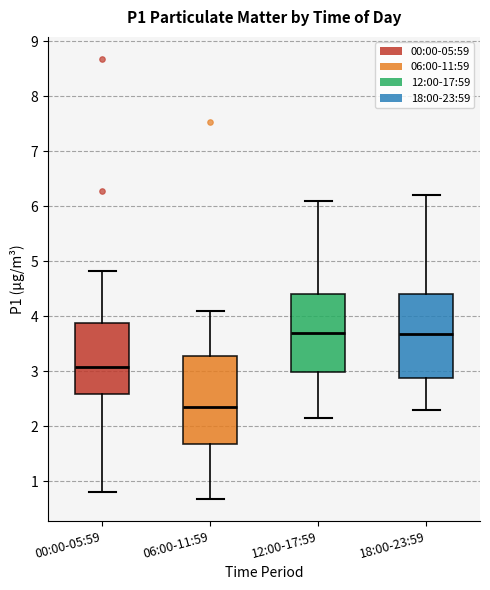

Reading left to right, read every box against the y-axis: the position of its median line, the range the box covers, and the ends of its whiskers. The values are not printed on the chart, so give them approximately, as read against the axis.

00:00-05:59: median 3.1, box 2.6 to 3.9, whiskers 0.8 to 4.8
06:00-11:59: median 2.4, box 1.7 to 3.3, whiskers 0.7 to 4.1
12:00-17:59: median 3.7, box 3.0 to 4.4, whiskers 2.2 to 6.1
18:00-23:59: median 3.7, box 2.9 to 4.4, whiskers 2.3 to 6.2